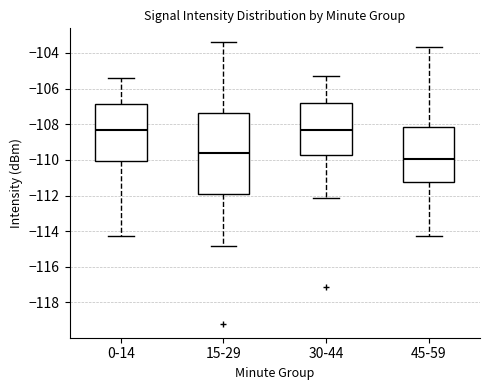

Where is the upper edge of the box for 0-14 on the y-axis? The values are not printed on the chart, so give them approximately, as read against the axis.

-106.8